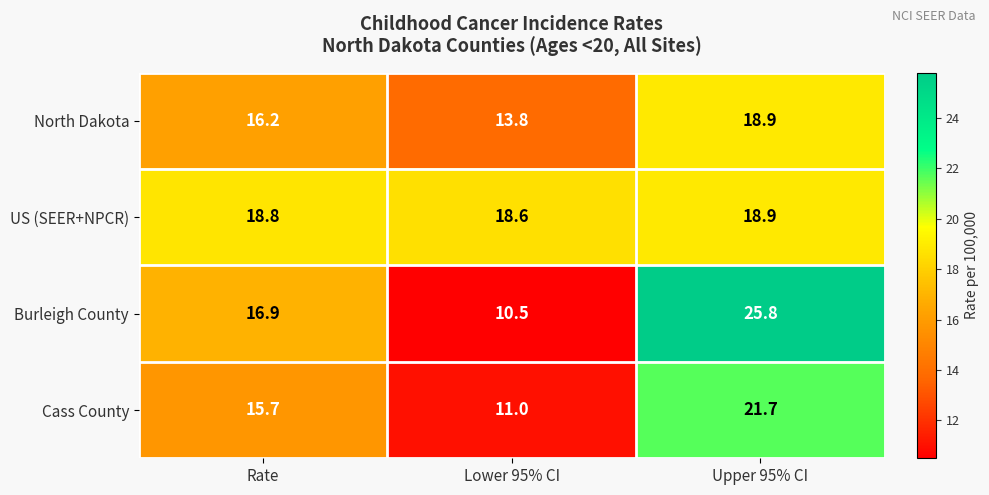

How many series are shown in this chart?

4